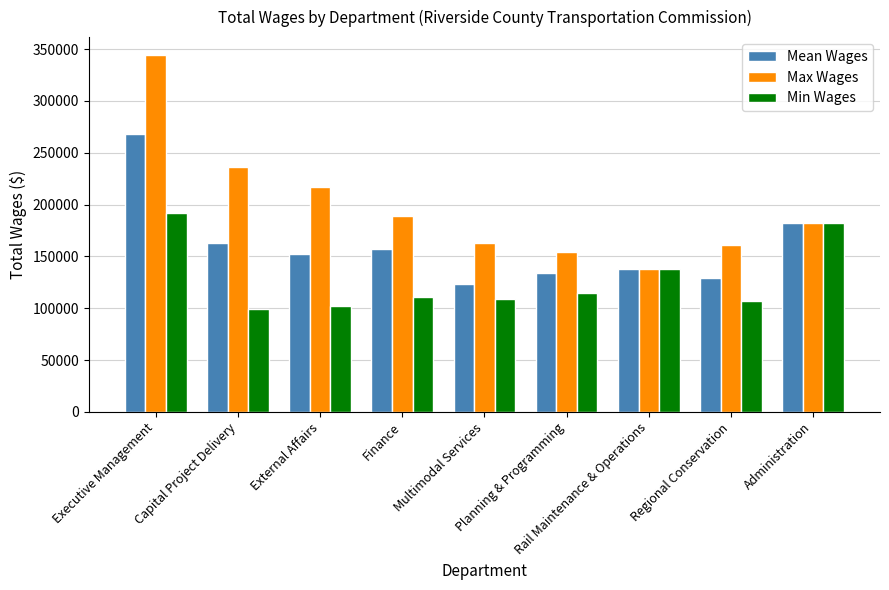

Which label corresponds to the smallest value in the chart?

Capital Project Delivery